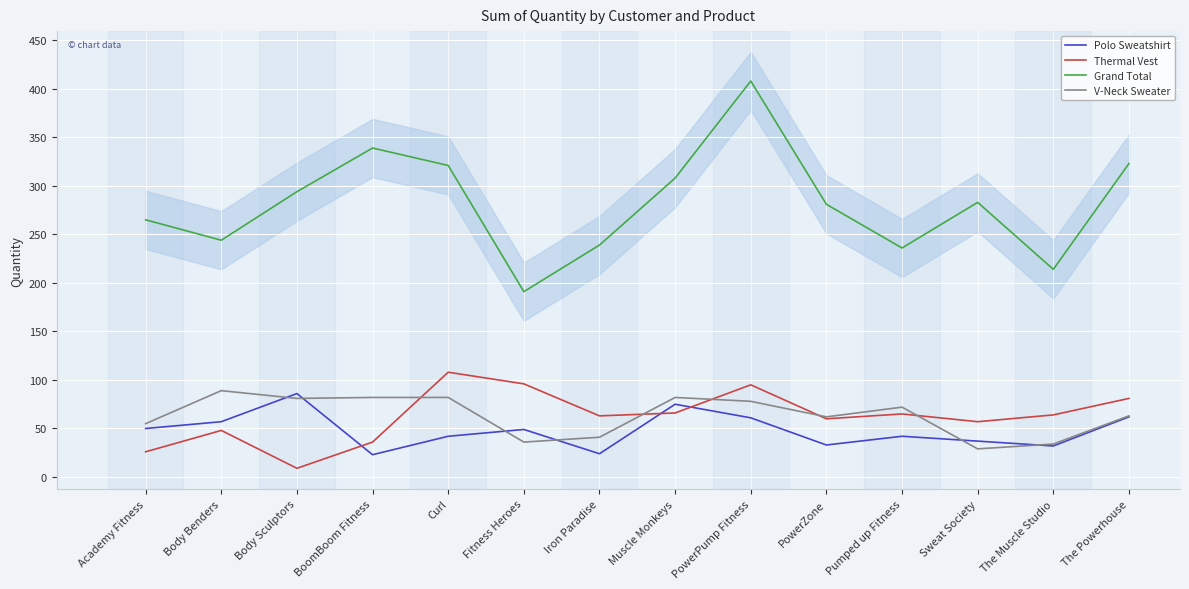

What is the approximate value of Thermal Vest at Iron Paradise?

63